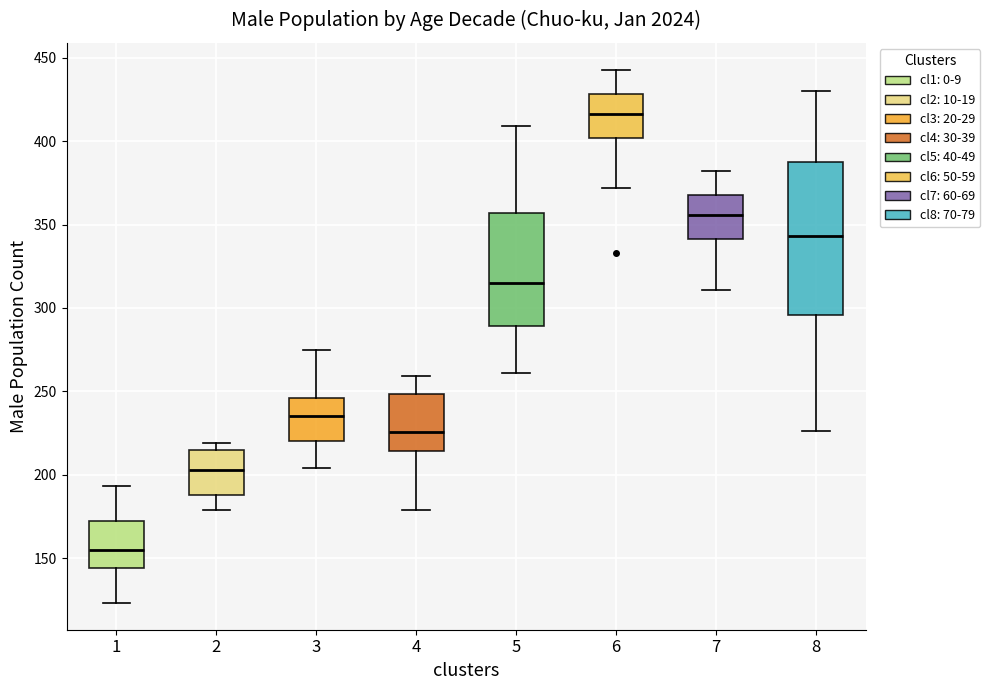

Reading left to right, transcribe this box plot: for each box, give where its median line is, the range the box spans, and where its two whiskers end, as read against the y-axis. The values are not printed on the chart, so give them approximately, as read against the axis.

1: median 155, box 145 to 170, whiskers 125 to 195
2: median 205, box 190 to 215, whiskers 180 to 220
3: median 235, box 220 to 245, whiskers 205 to 275
4: median 225, box 215 to 250, whiskers 180 to 260
5: median 315, box 290 to 355, whiskers 260 to 410
6: median 415, box 400 to 430, whiskers 370 to 445
7: median 355, box 340 to 370, whiskers 310 to 380
8: median 345, box 295 to 385, whiskers 225 to 430